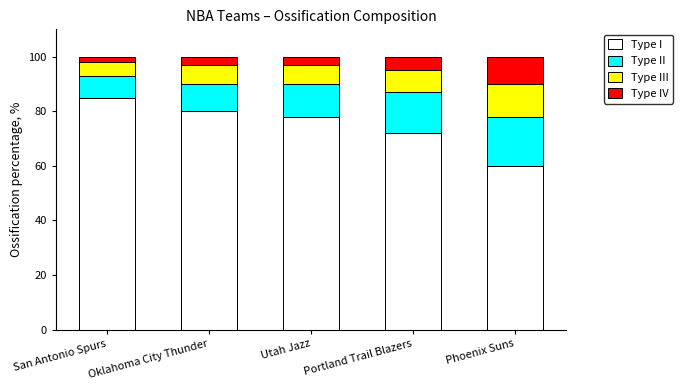

The value of Type I at Utah Jazz is 78. True or false?

True